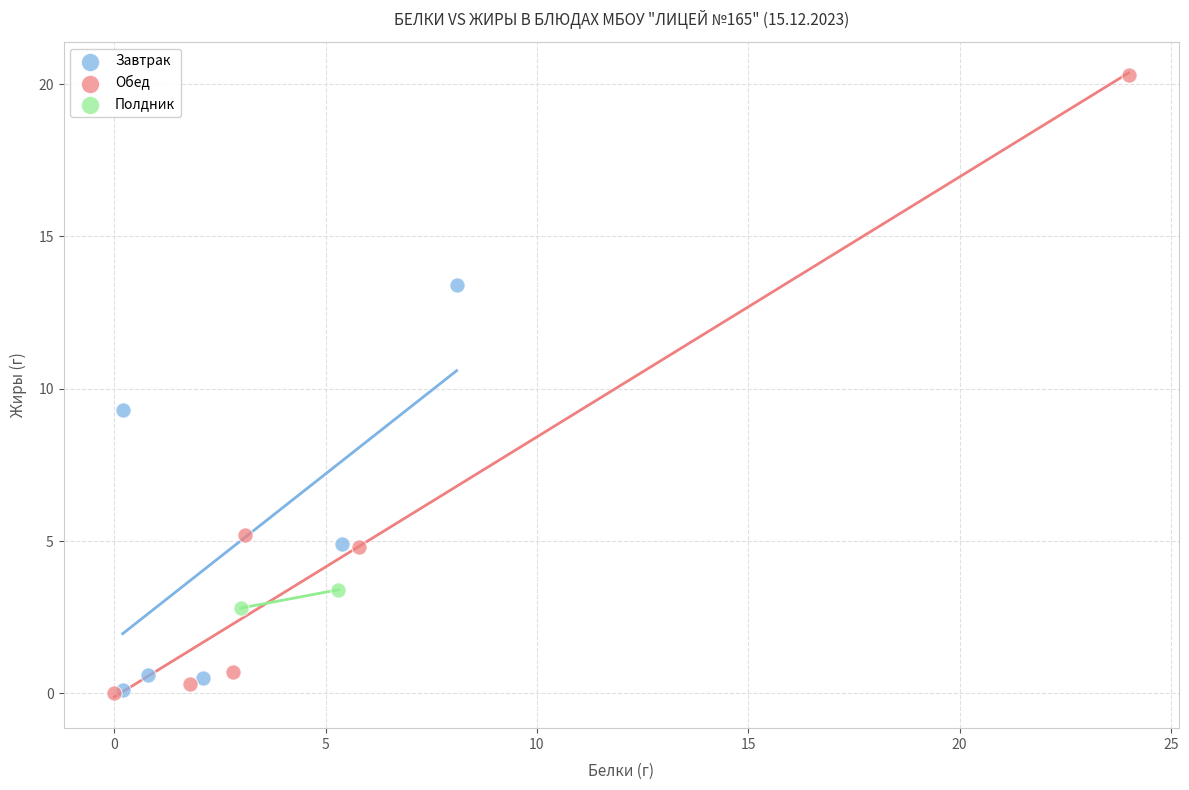

What are all the series names shown in the legend?

Завтрак, Обед, Полдник